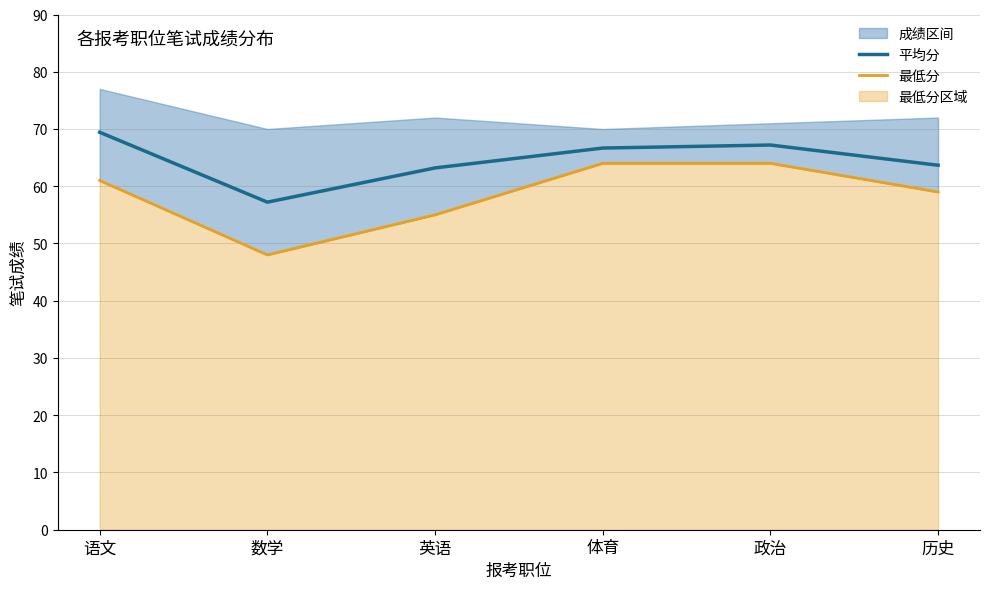

What is the difference between the maximum and minimum values in the 平均分 series?

12.2